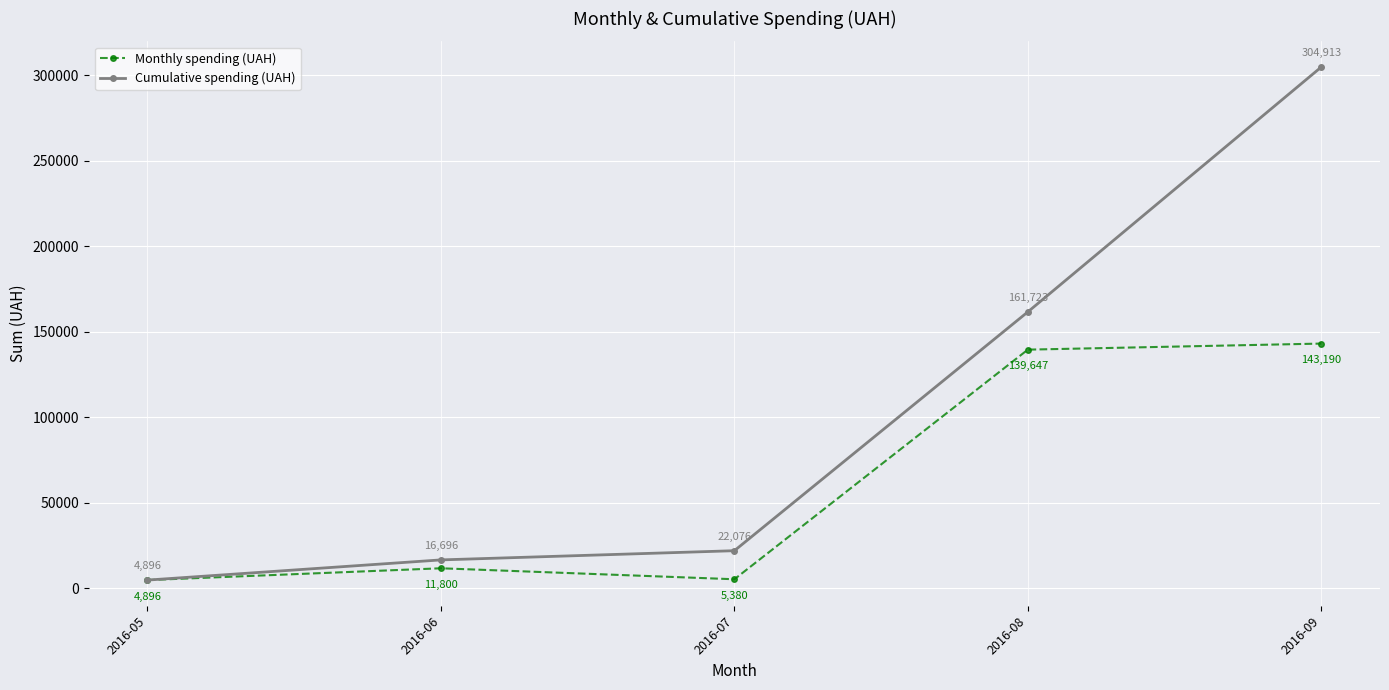

List the labels in order of Cumulative spending (UAH) value, largest first.

2016-09, 2016-08, 2016-07, 2016-06, 2016-05